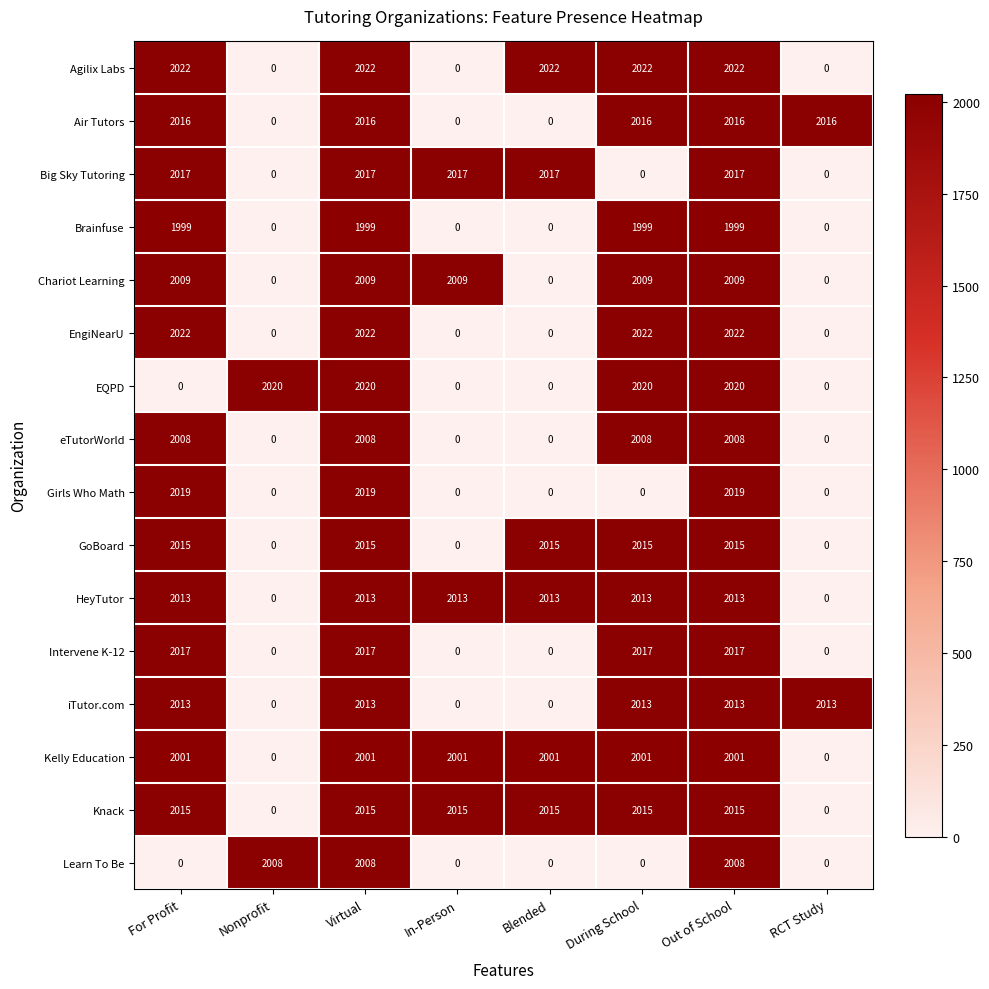

Count the EQPD values in the range 0 to 2020.

8